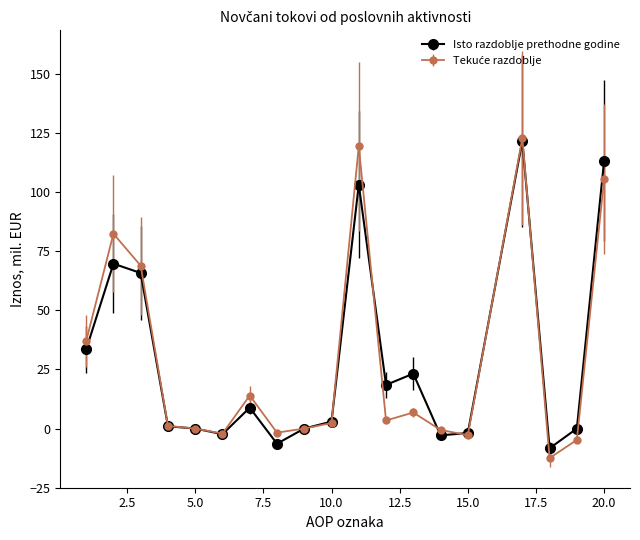

What is the minimum value shown in the chart?

-12.5